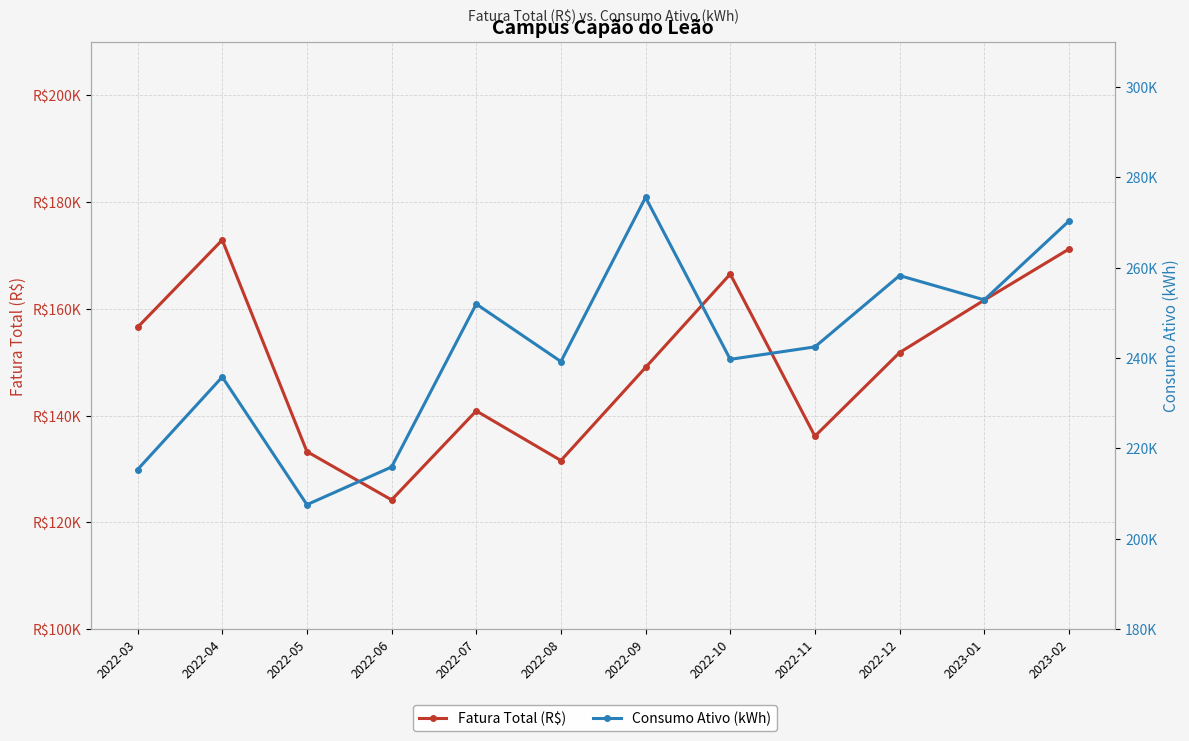

What is the approximate value of Fatura Total (R$) at 2023-02?

171179.1